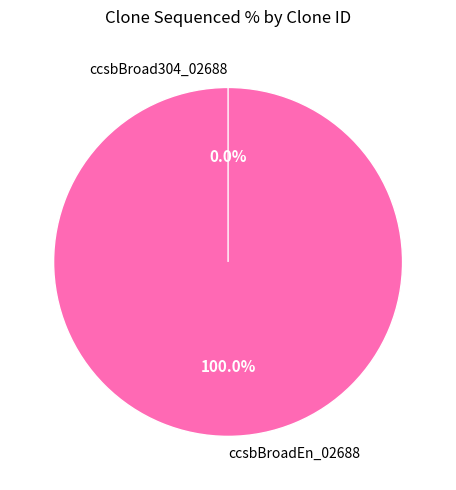

What is the majority slice?

ccsbBroadEn_02688